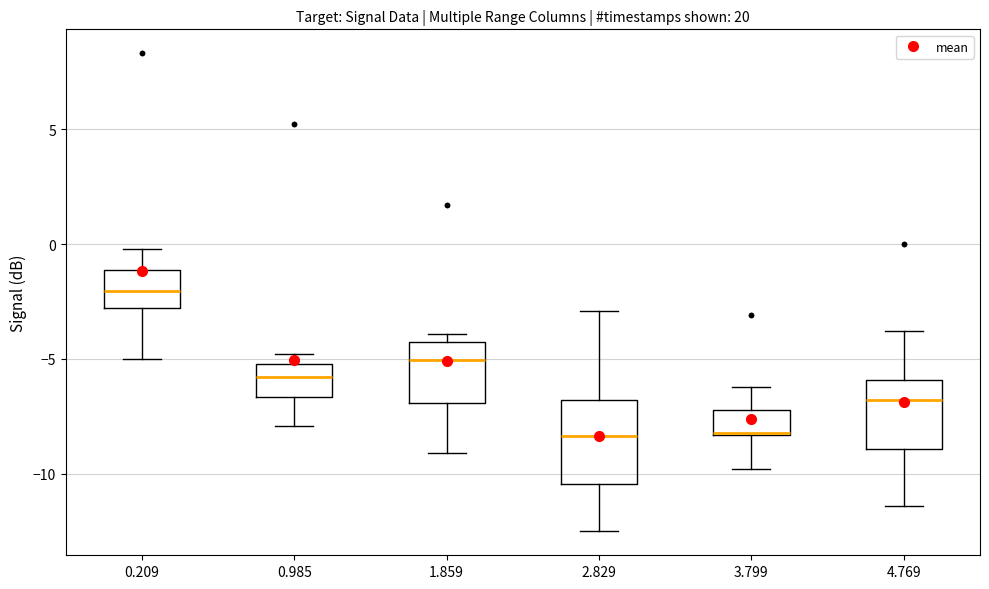

Where does the median line of the box at x = 3.799 sit on the y-axis? The values are not printed on the chart, so give them approximately, as read against the axis.

-8.0